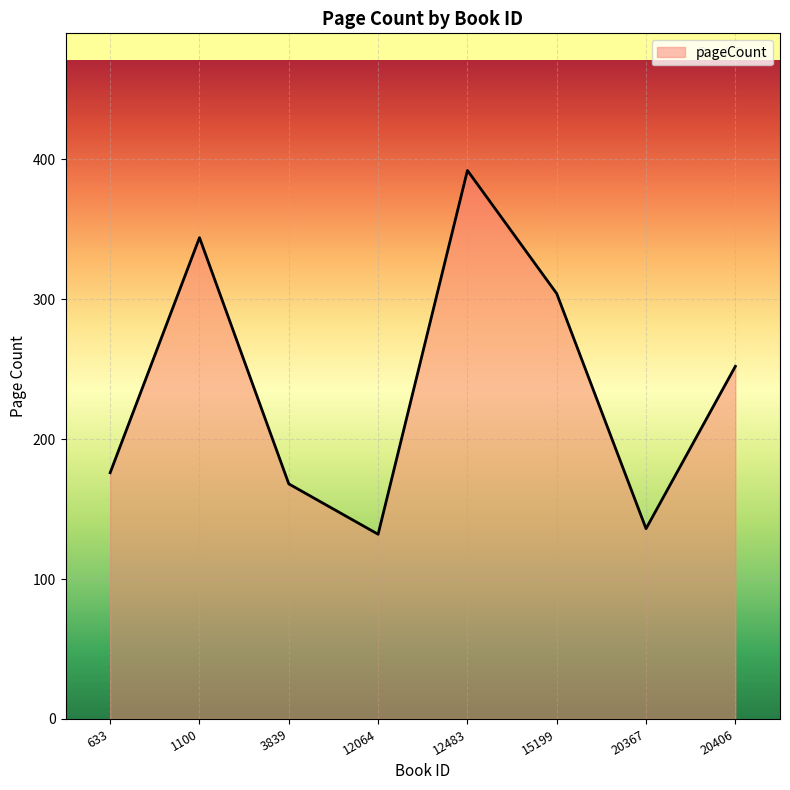

Count the number of data series in this chart.

1